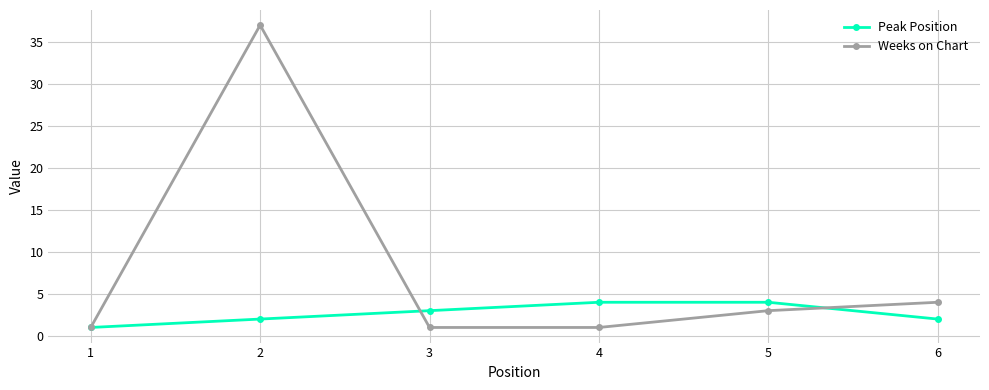

At which category does Weeks on Chart reach its first local peak?

2